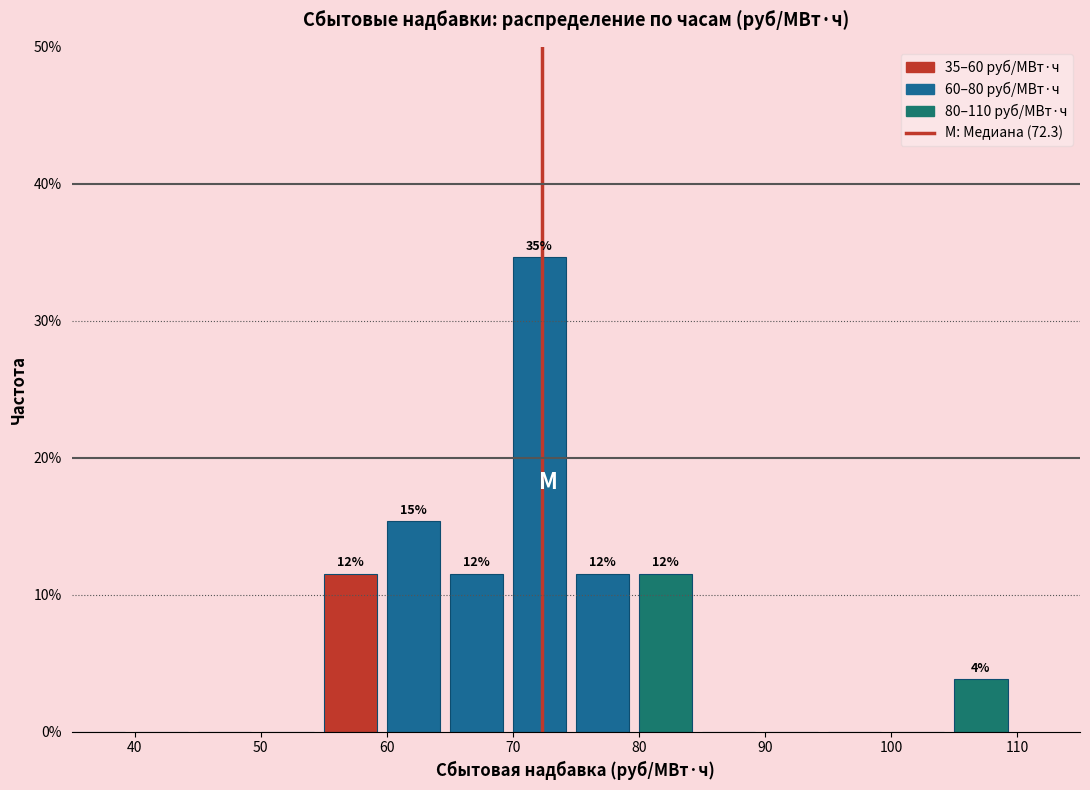

Which range on the x-axis has the tallest bar?

70 to 75